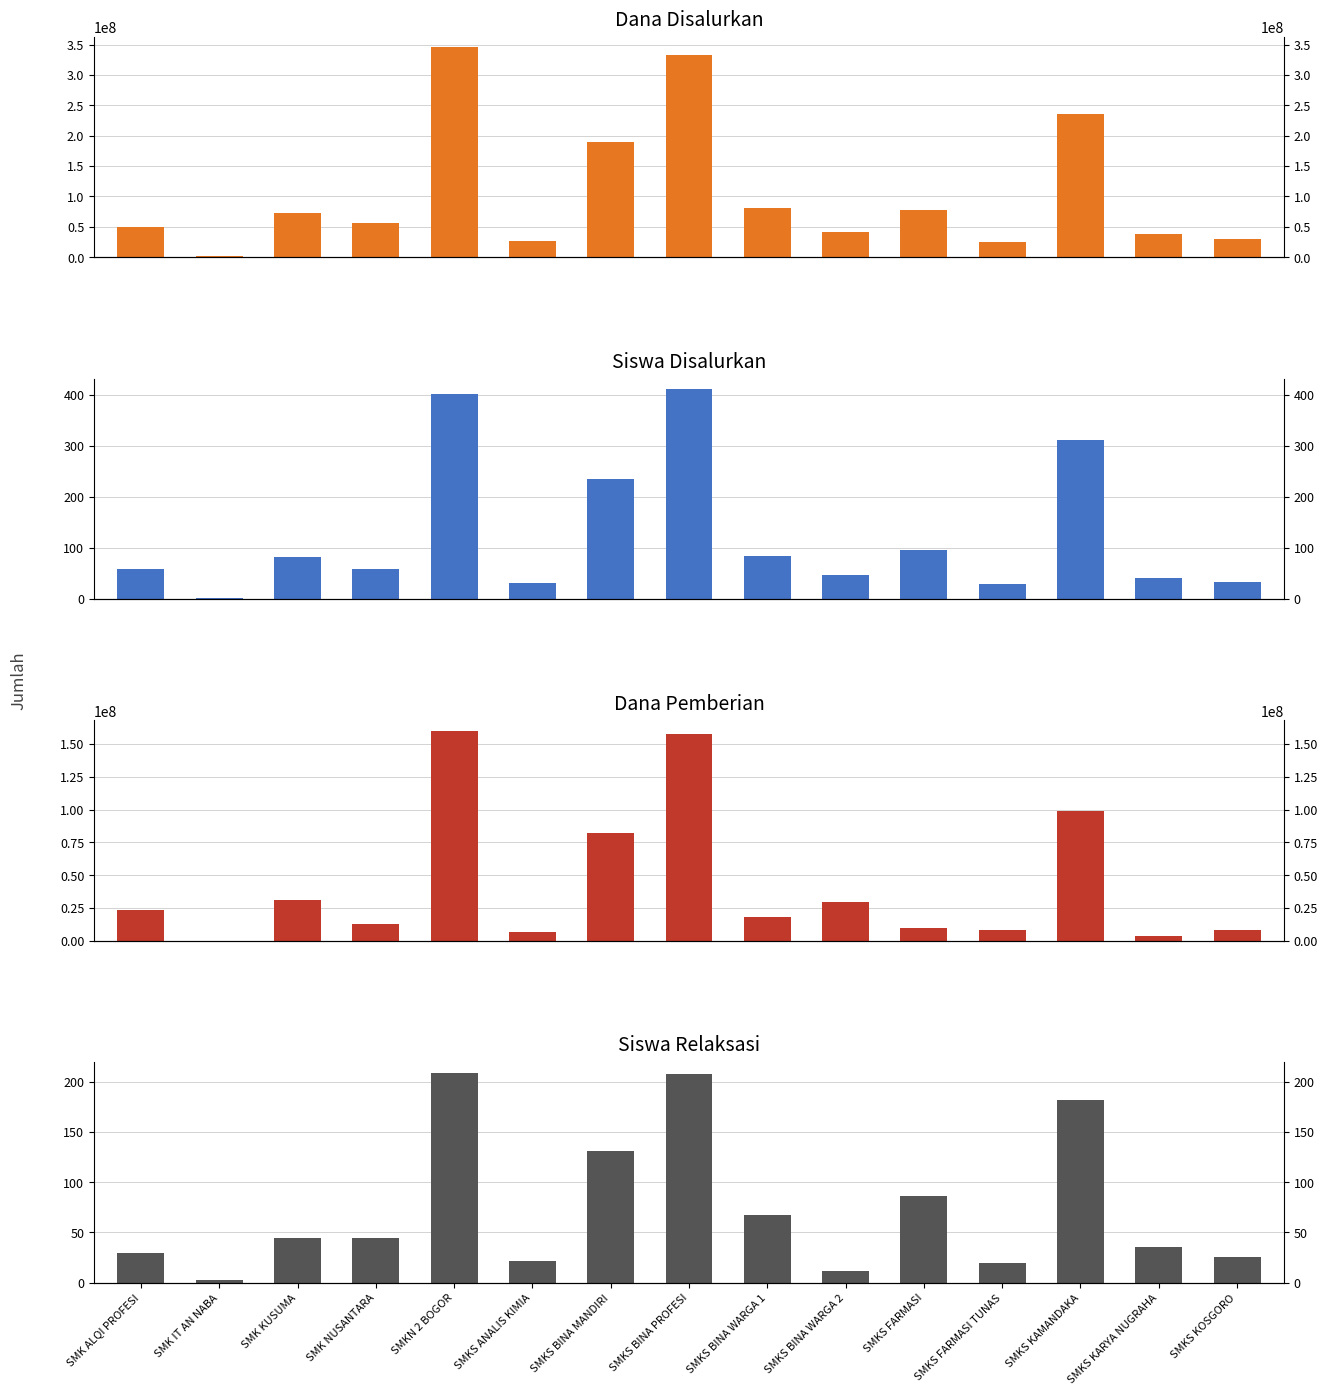

What are all the series names shown in the legend?

Dana Disalurkan, Siswa Disalurkan, Dana Pemberian, Siswa Relaksasi